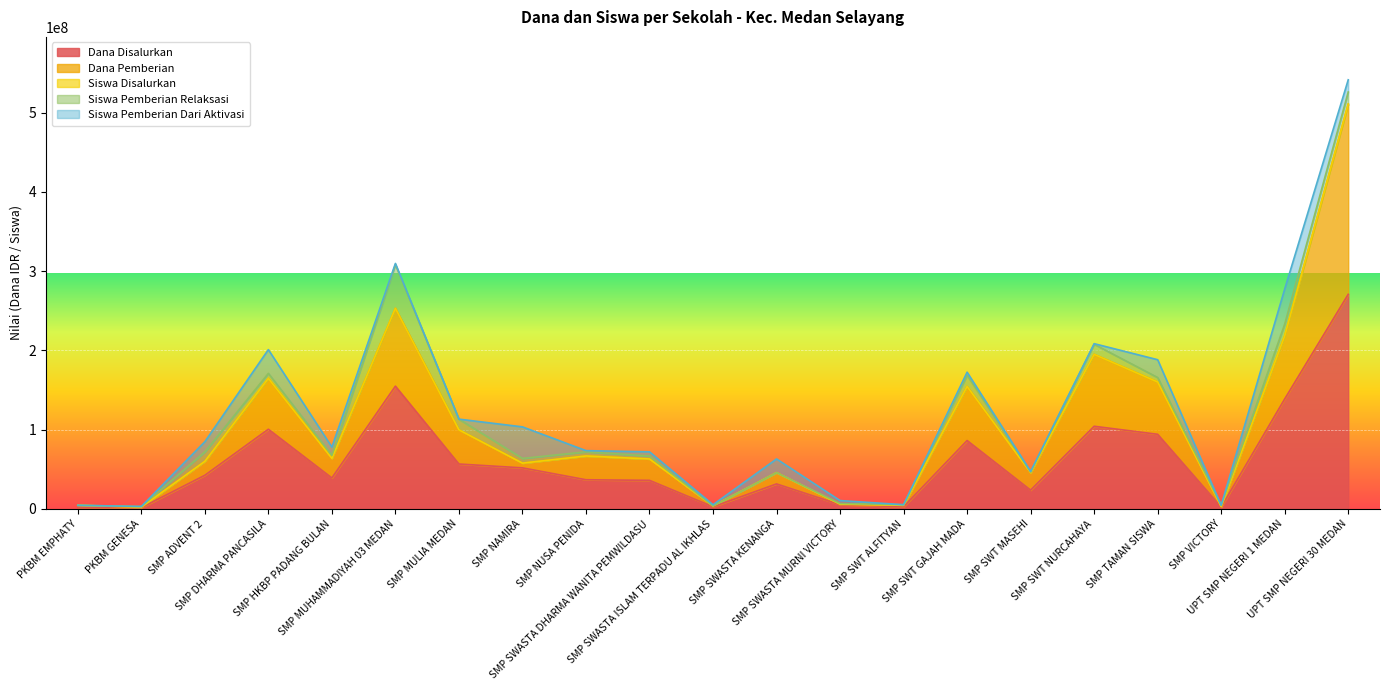

What is the sum of the Dana Pemberian values at SMP SWT ALFITYAN and SMP ADVENT 2?

64500000